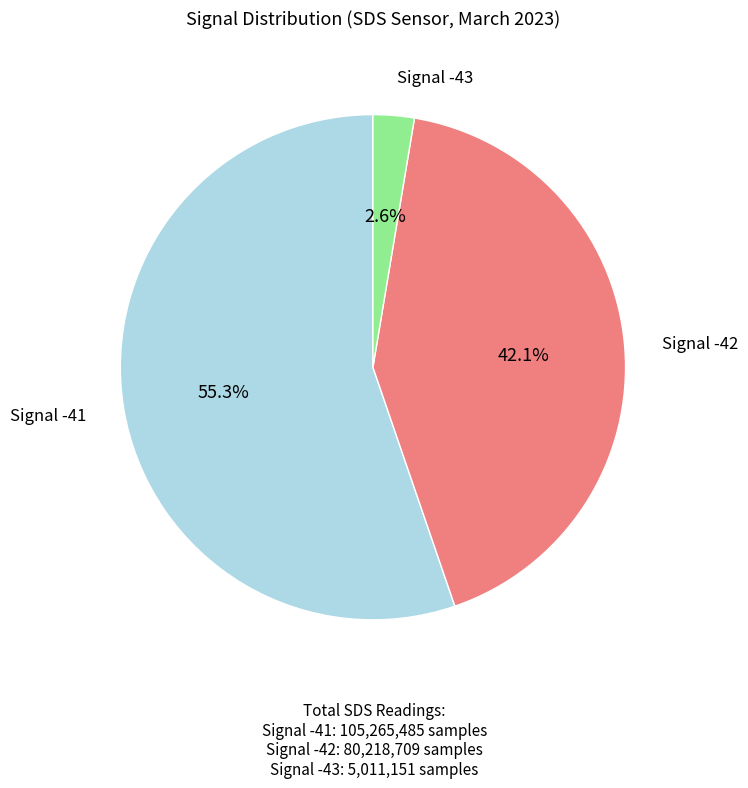

Does any single category account for the majority?

Yes